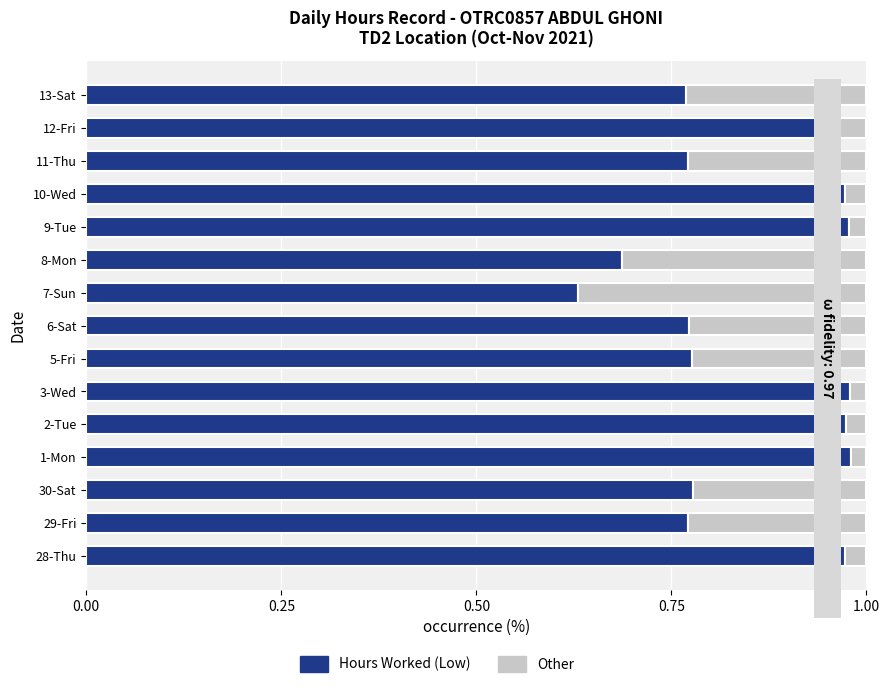

Where is Hours Worked (Low) nearest to the value 0?

7-Sun